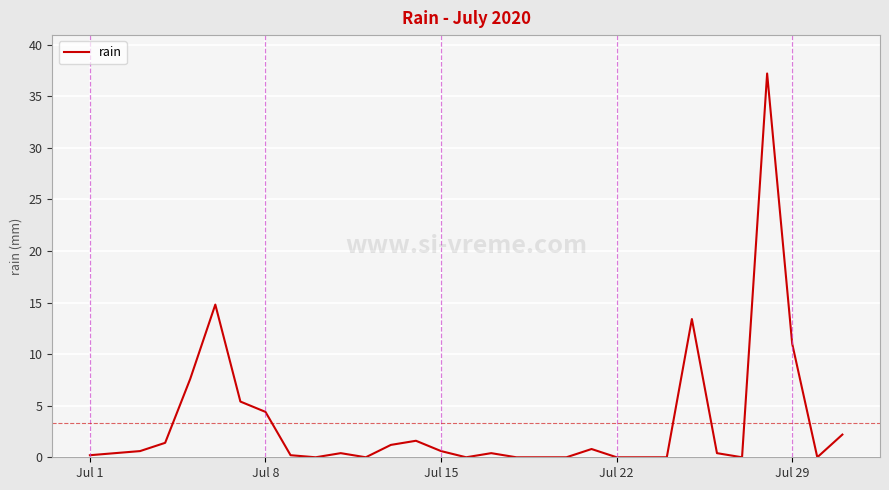

What is the difference between the maximum and minimum values?

37.2